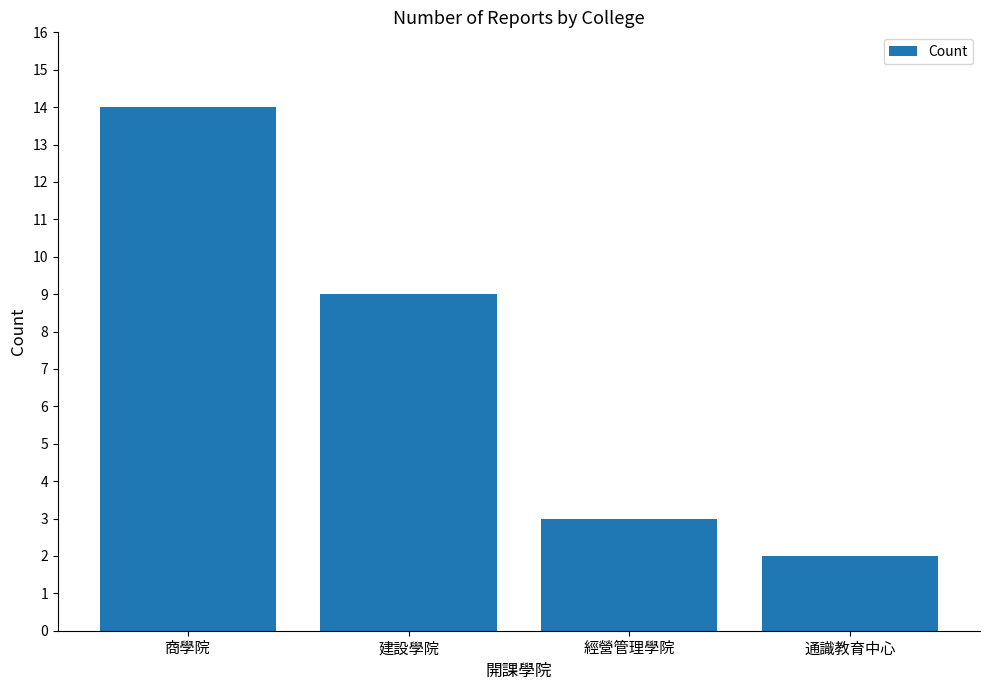

Count the number of data series in this chart.

1